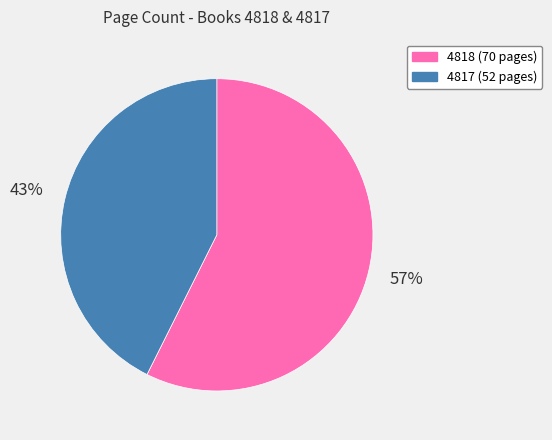

Which has a higher value, 4818 (70 pages) or 4817 (52 pages)?

4818 (70 pages)